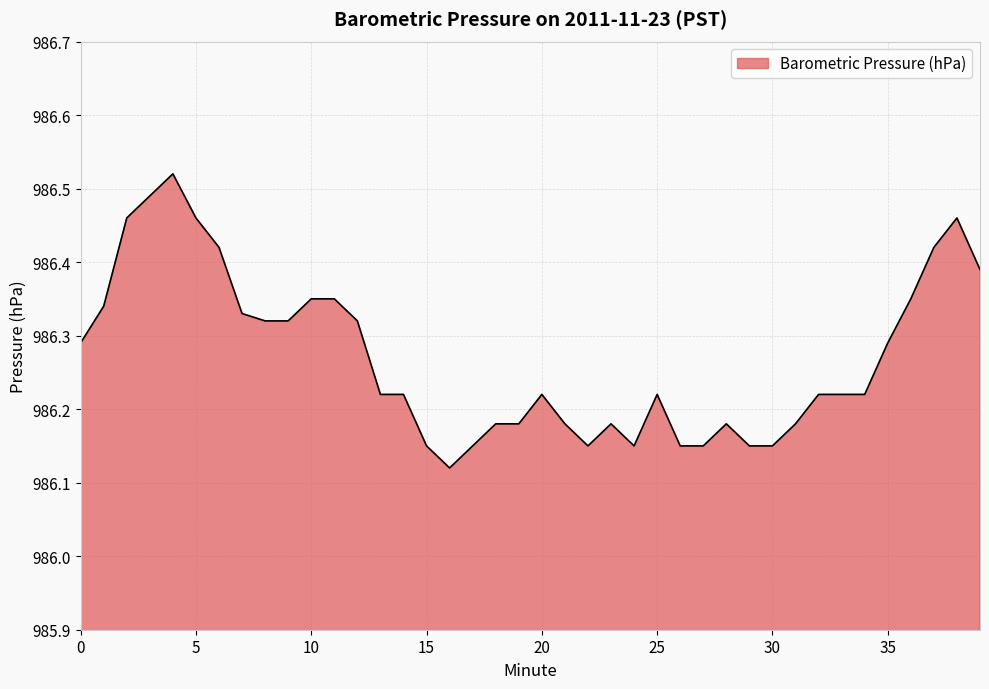

What is the difference between the maximum and minimum values?

0.4